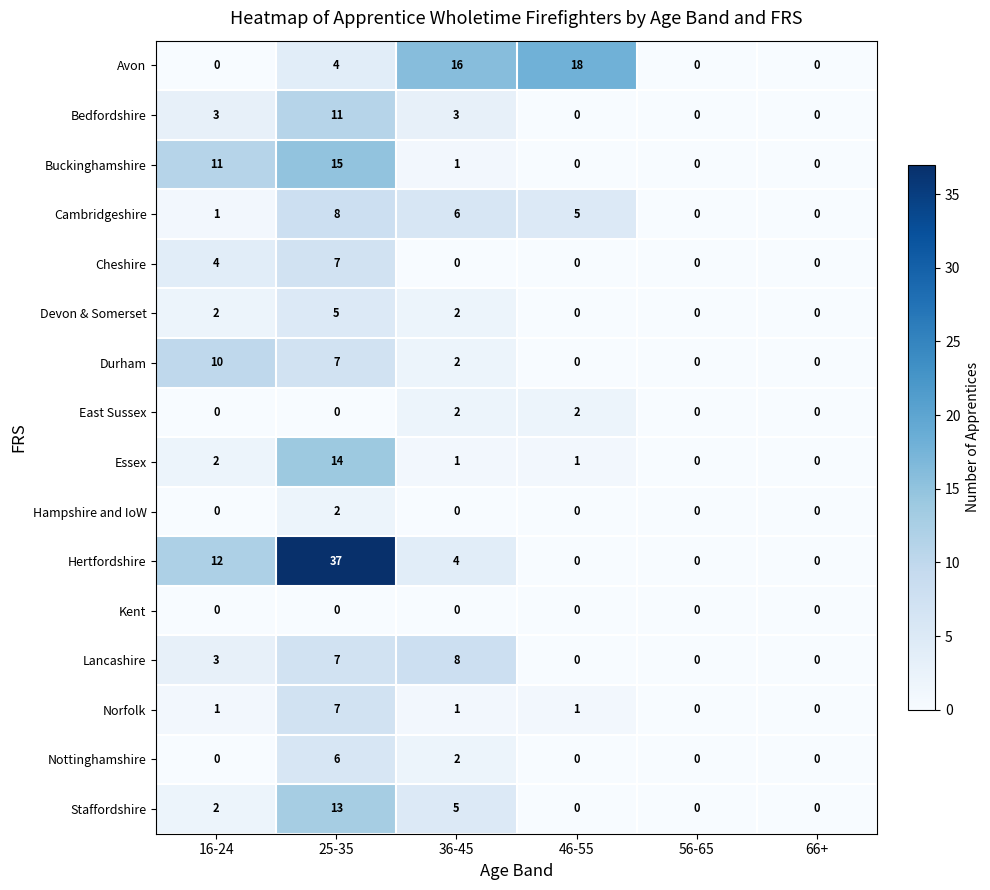

Which series changed the most between 16-24 and 46-55?

Avon